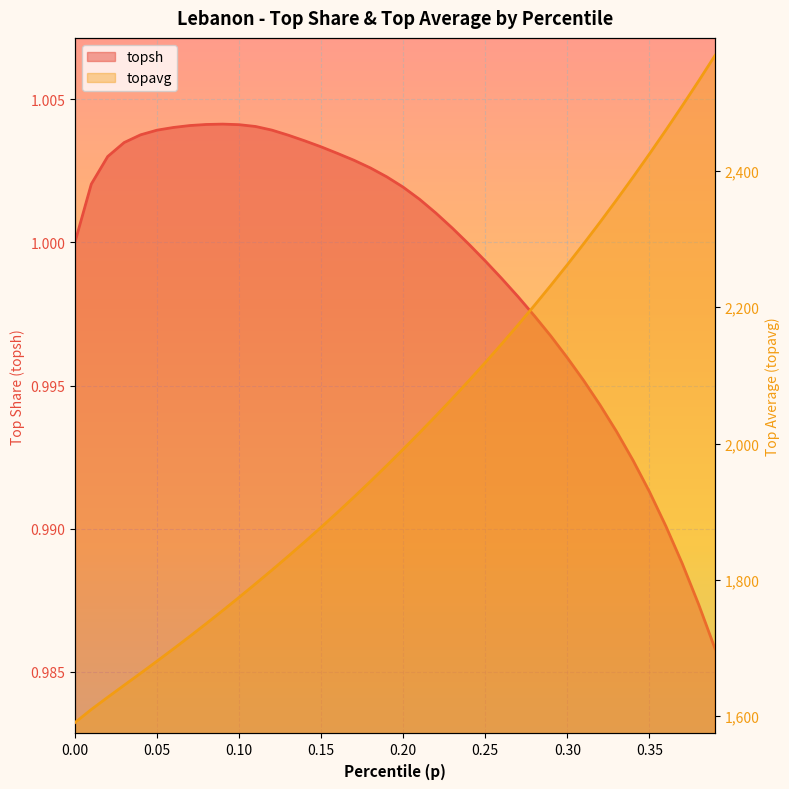

Is it true that topavg equals 1645.1 at 0.03?

True